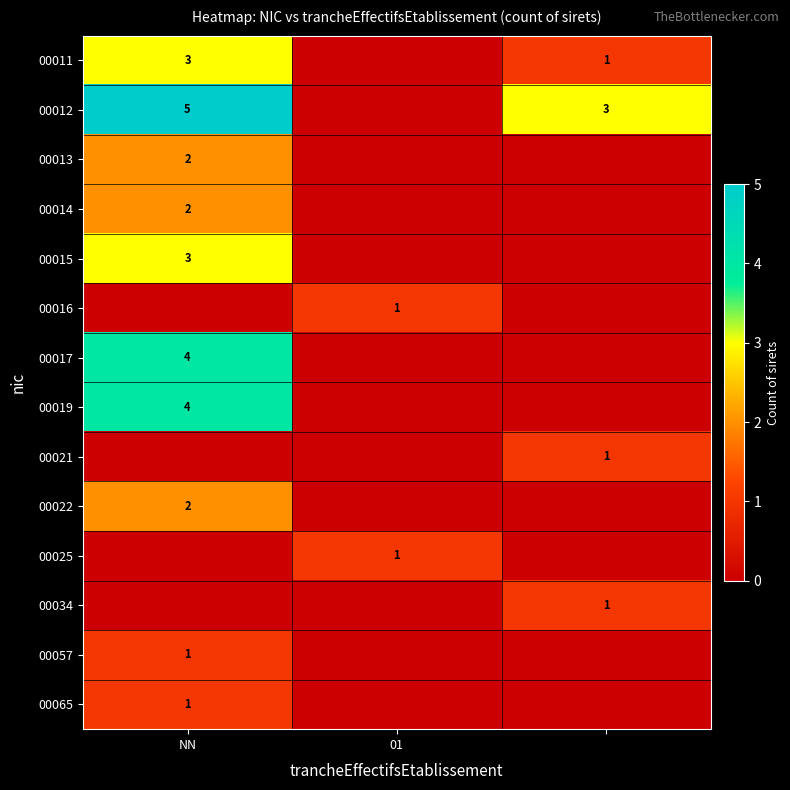

The 00012 series shows 2 at NN. True or false?

False